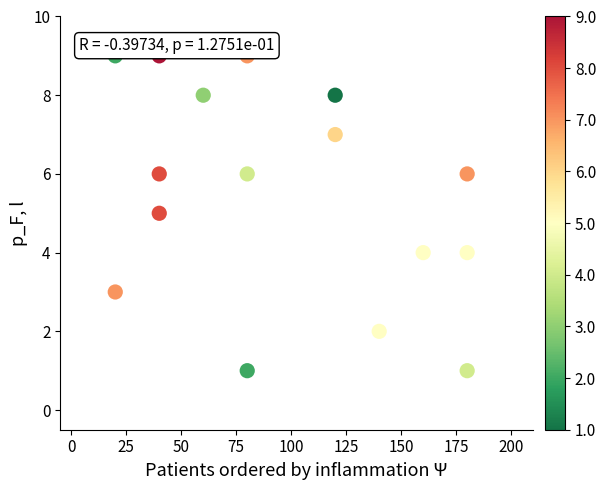

What is the range of X values (max minus min)?

160